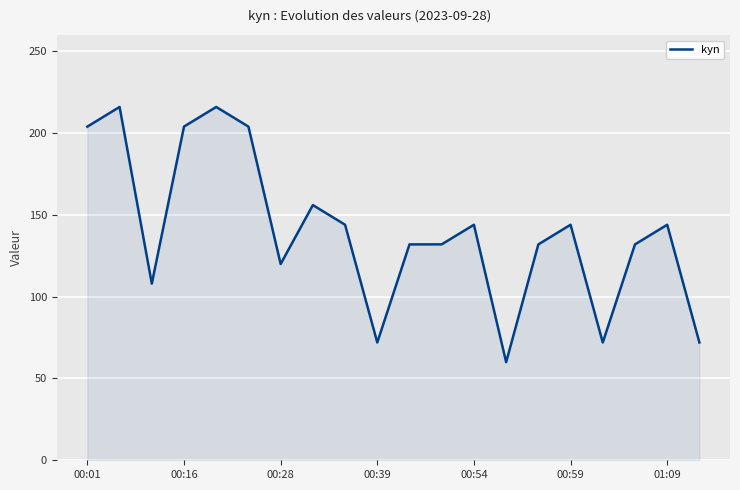

What is the difference between the maximum and minimum values?

156.0